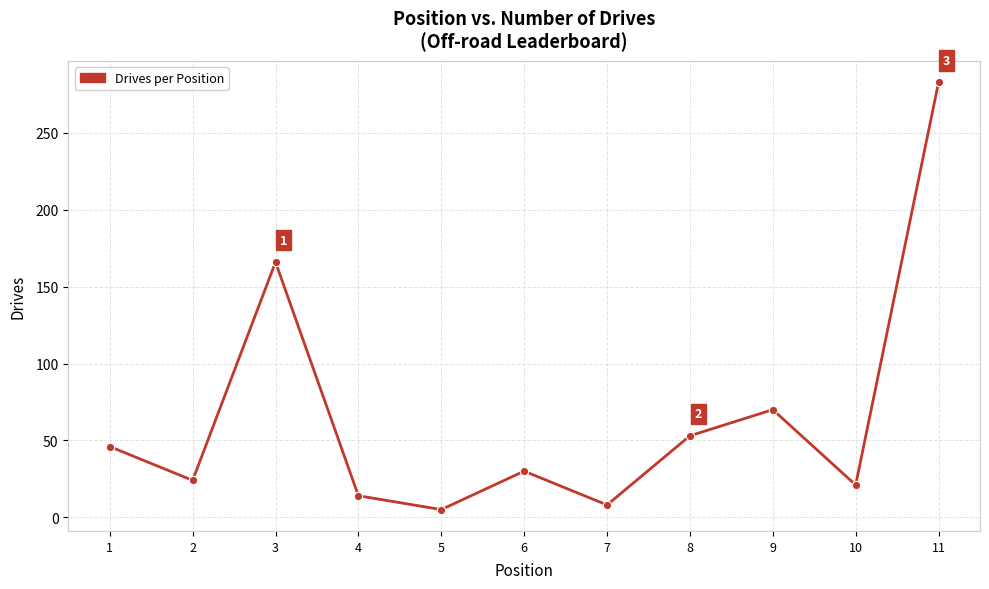

At which category does the data reach its first local peak?

3